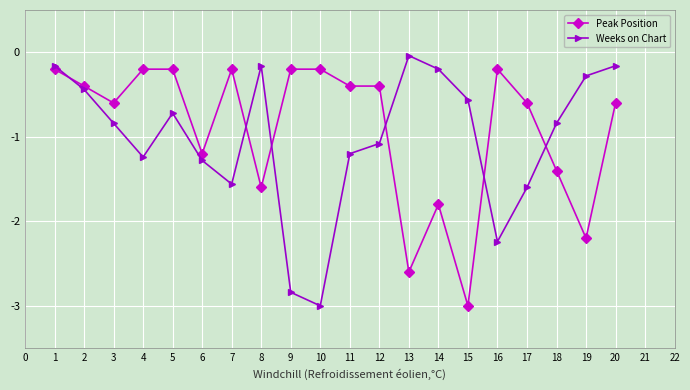

Which category has the lowest value in the Weeks on Chart series?

10